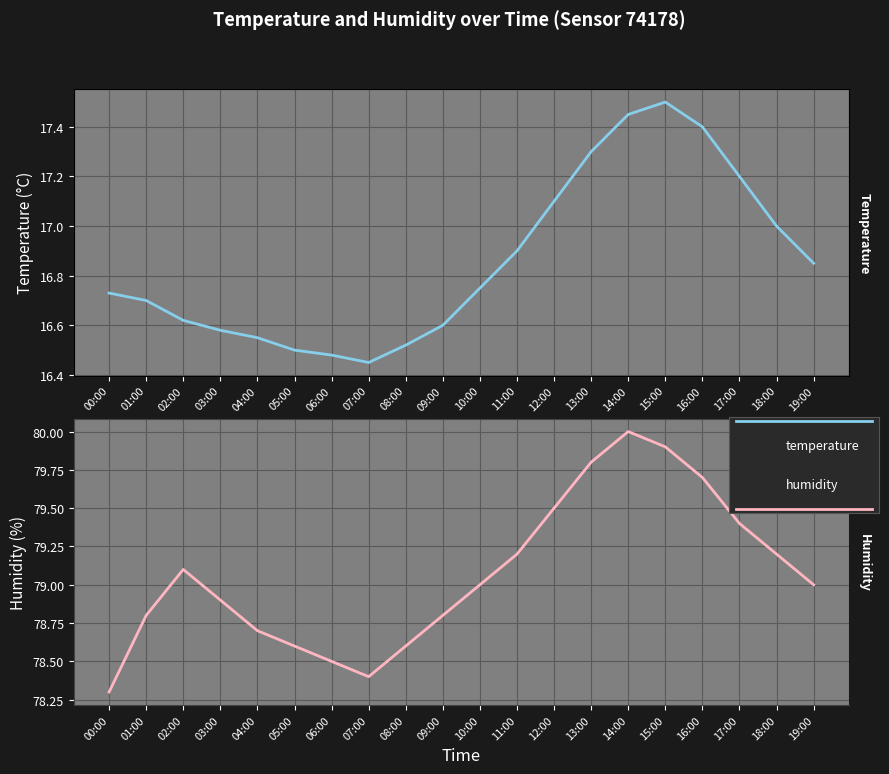

How many data points does each series have?

20